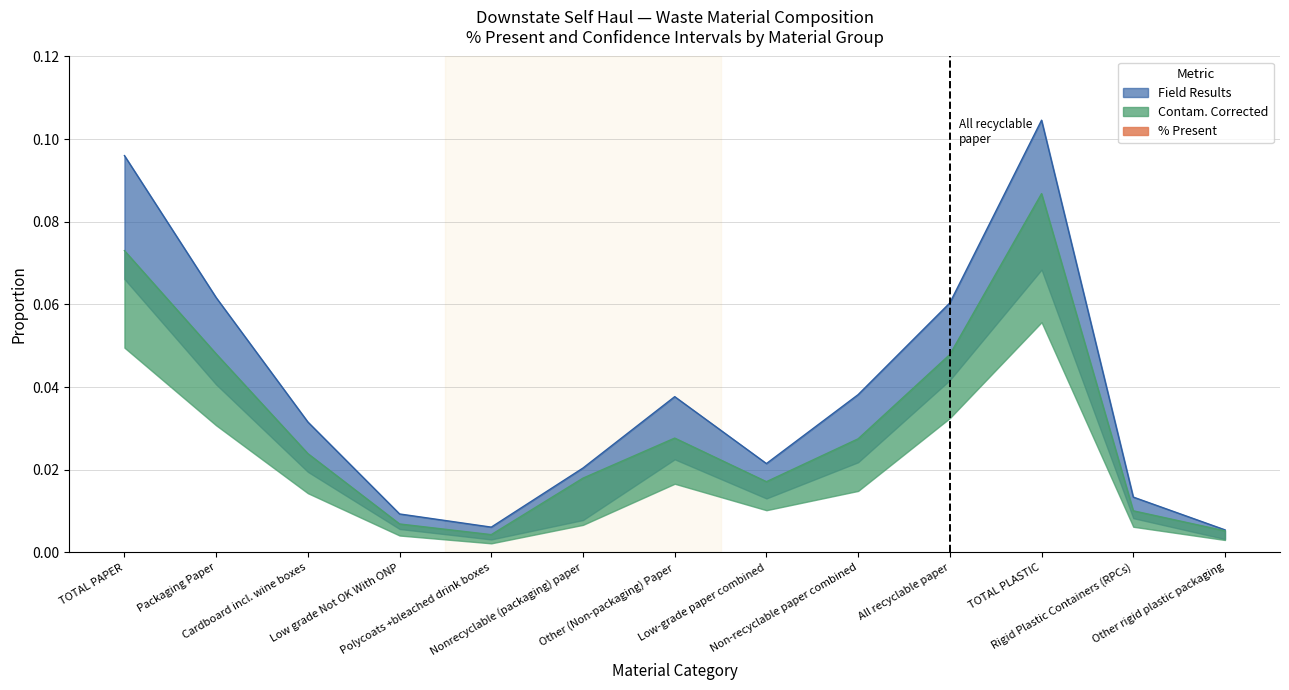

In Field Results (High), how many points are higher than both neighbors (excluding endpoints)?

2